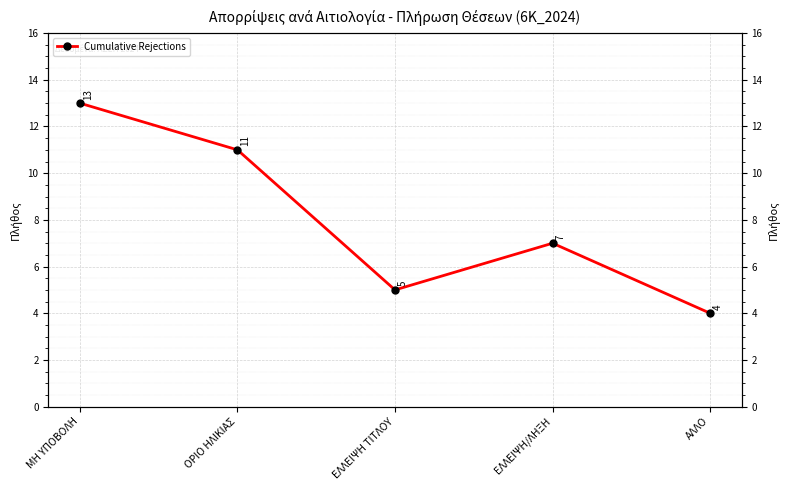

What is the minimum value shown in the chart?

4